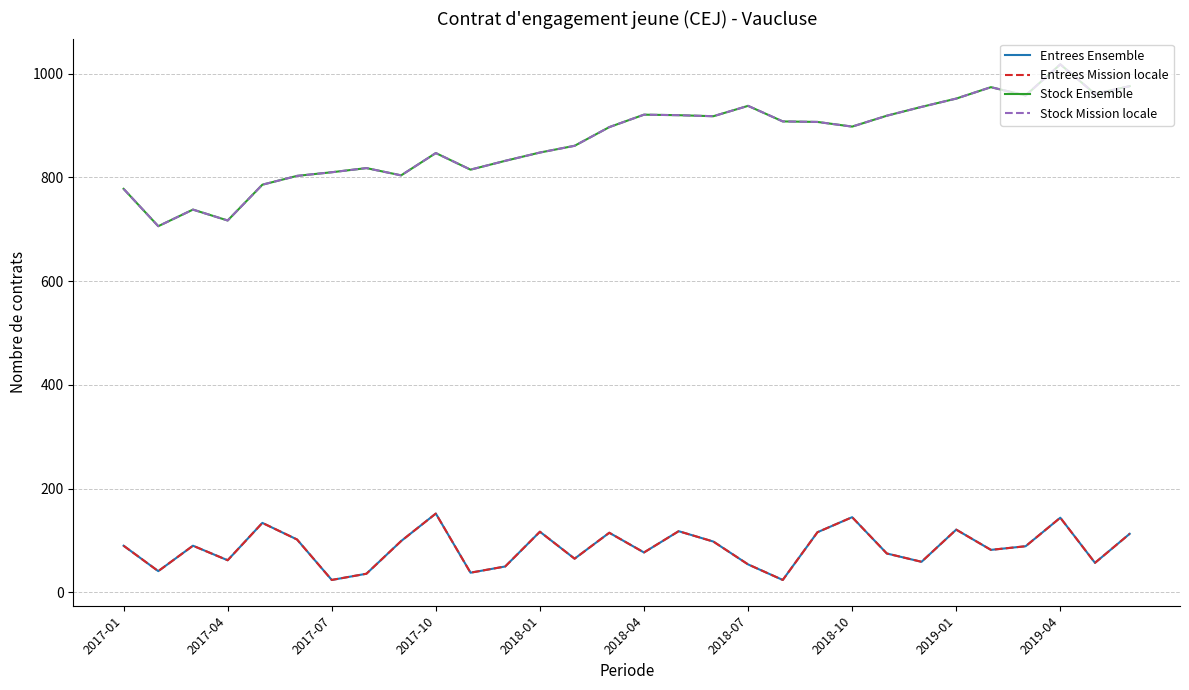

At which category is the sum across all series the highest?

2019-04